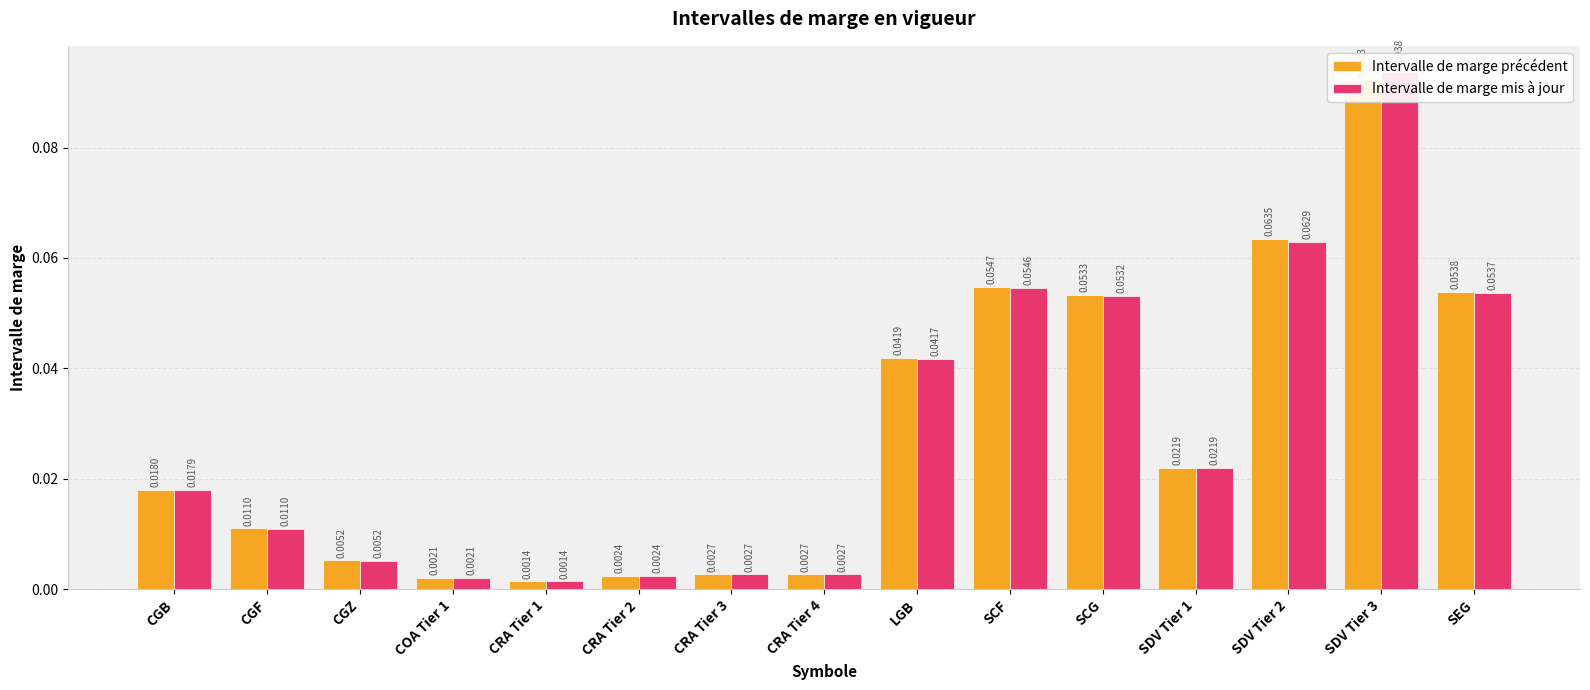

What is the sum of all Intervalle de marge précédent values?

0.4